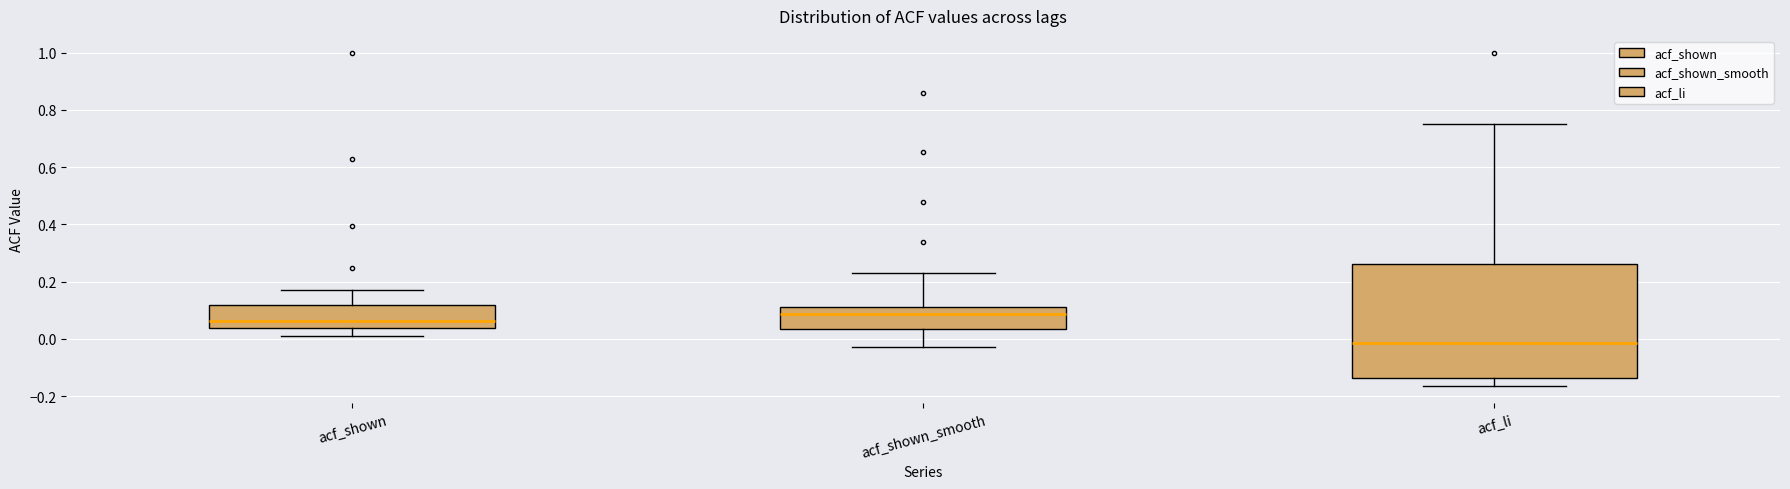

Reading left to right, transcribe this box plot: for each box, give where its median line is, the range the box spans, and where its two whiskers end, as read against the y-axis. The values are not printed on the chart, so give them approximately, as read against the axis.

acf_shown: median 0.06, box 0.04 to 0.12, whiskers 0.02 to 0.18
acf_shown_smooth: median 0.08, box 0.04 to 0.12, whiskers -0.02 to 0.24
acf_li: median -0.02, box -0.14 to 0.26, whiskers -0.16 to 0.74